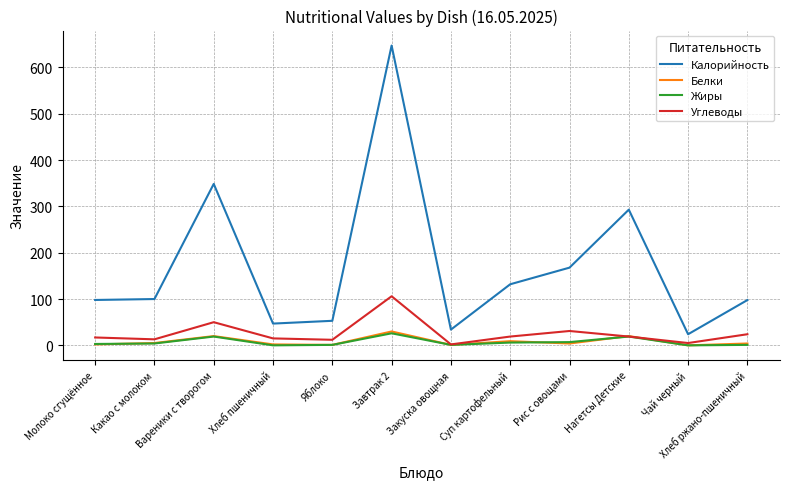

What is the sum of the Белки values at Суп картофельный and Яблоко?

10.0